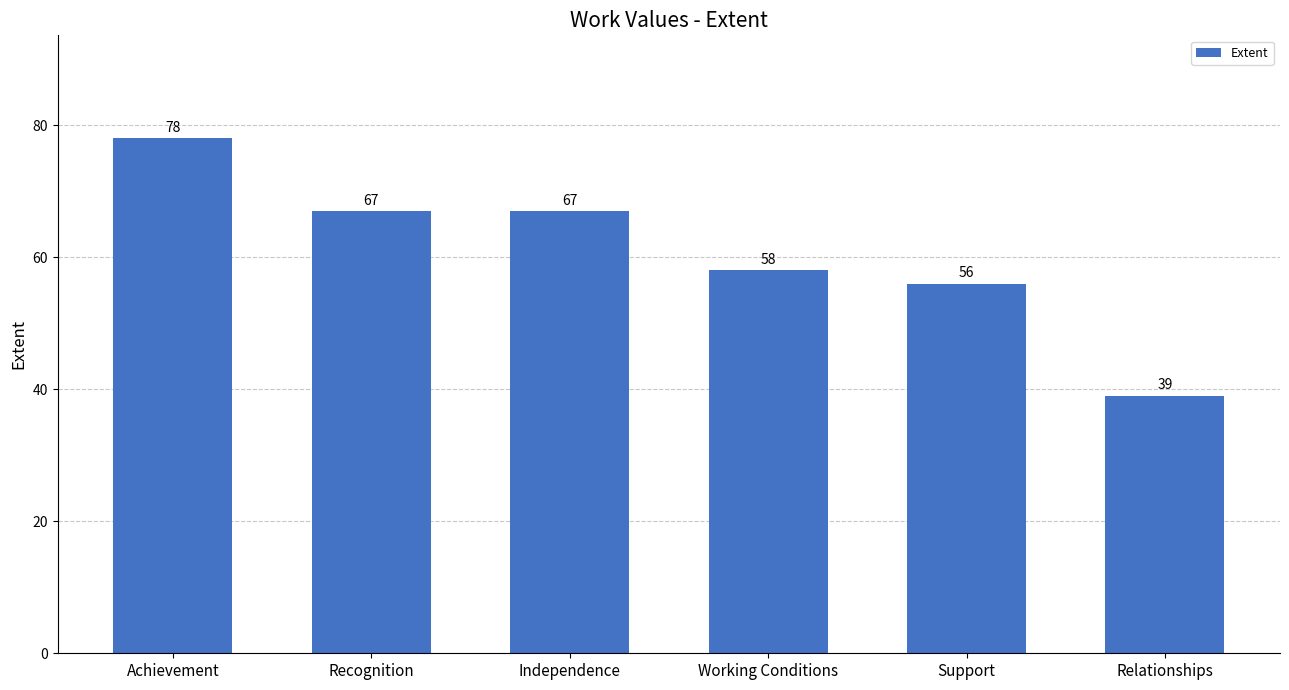

Between Working Conditions and Relationships, which is larger?

Working Conditions